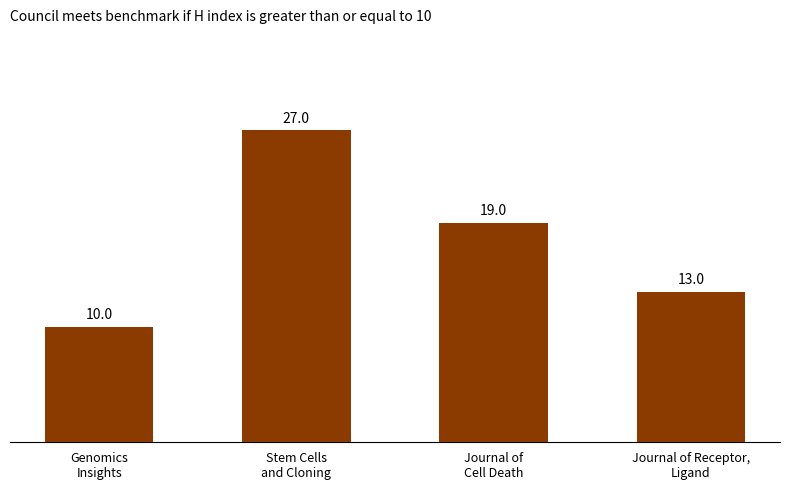

Rank the categories by value from highest to lowest.

Stem Cells
and Cloning, Journal of
Cell Death, Journal of Receptor,
Ligand, Genomics
Insights